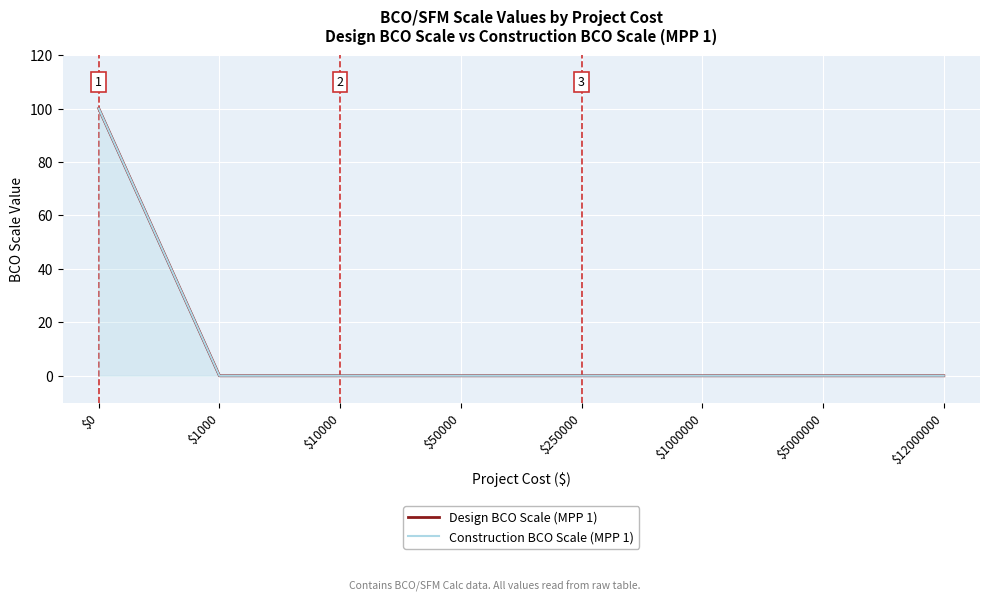

Is this an area chart (filled region under the line)?

No